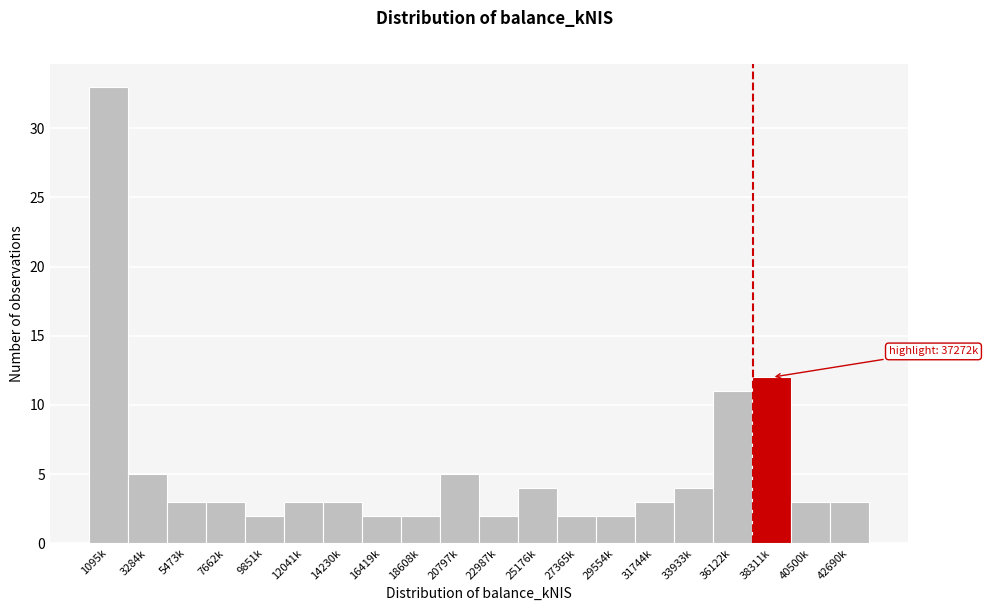

Reading left to right, transcribe all the data shown in this chart.

33	5	3	3	2	3	3	2	2	5	2	4	2	2	3	4	11	12	3	3